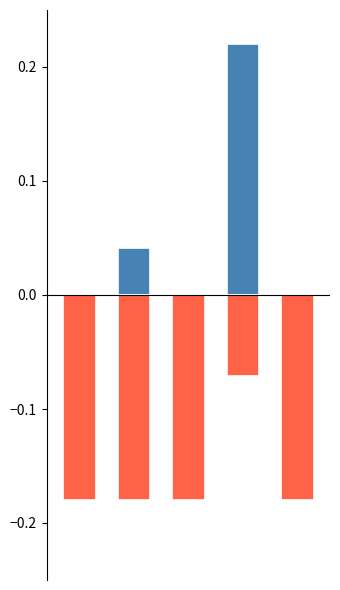

List the labels in order of Additions value, largest first.

3, 1, 2, 0, 4